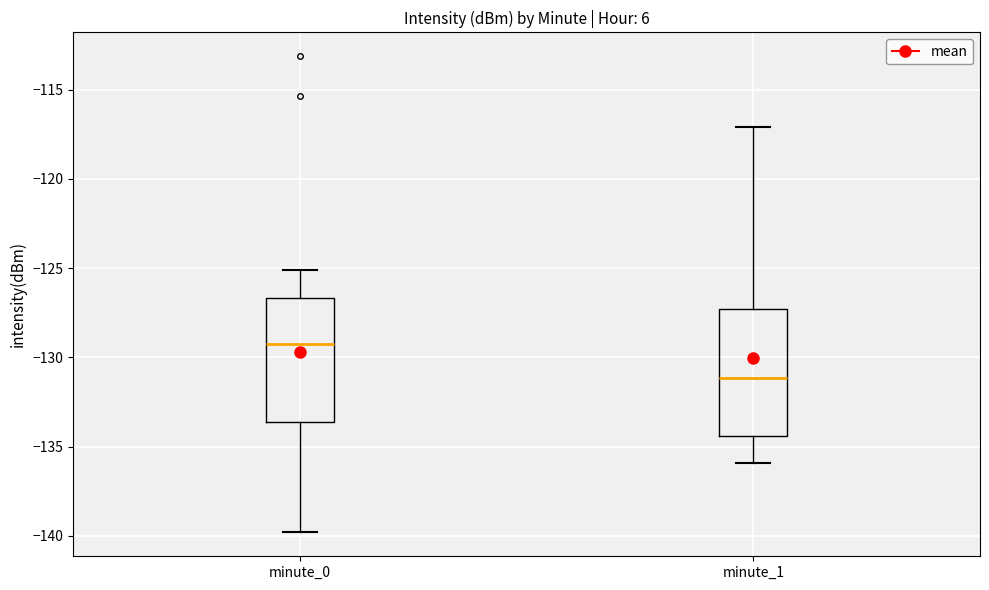

Where is the lower edge of the box for minute_1 on the y-axis? The values are not printed on the chart, so give them approximately, as read against the axis.

-134.5